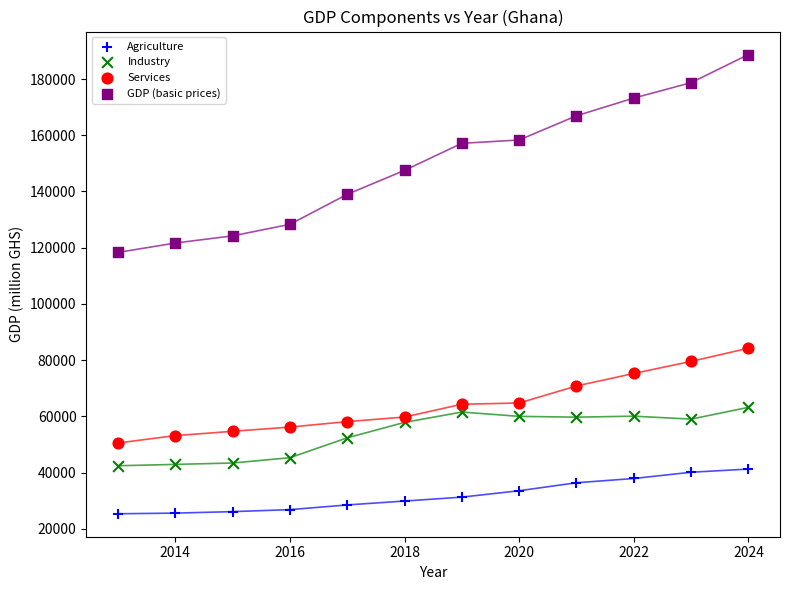

Across all data points, what is the range of Y values (max minus min)?

163357.2